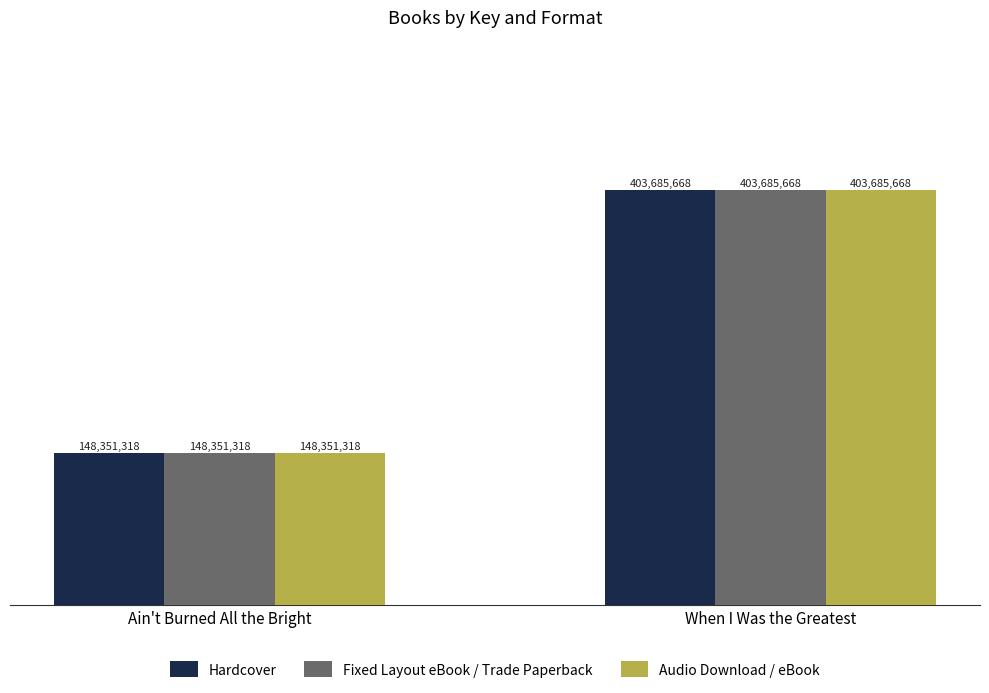

Does the chart contain any negative values?

No